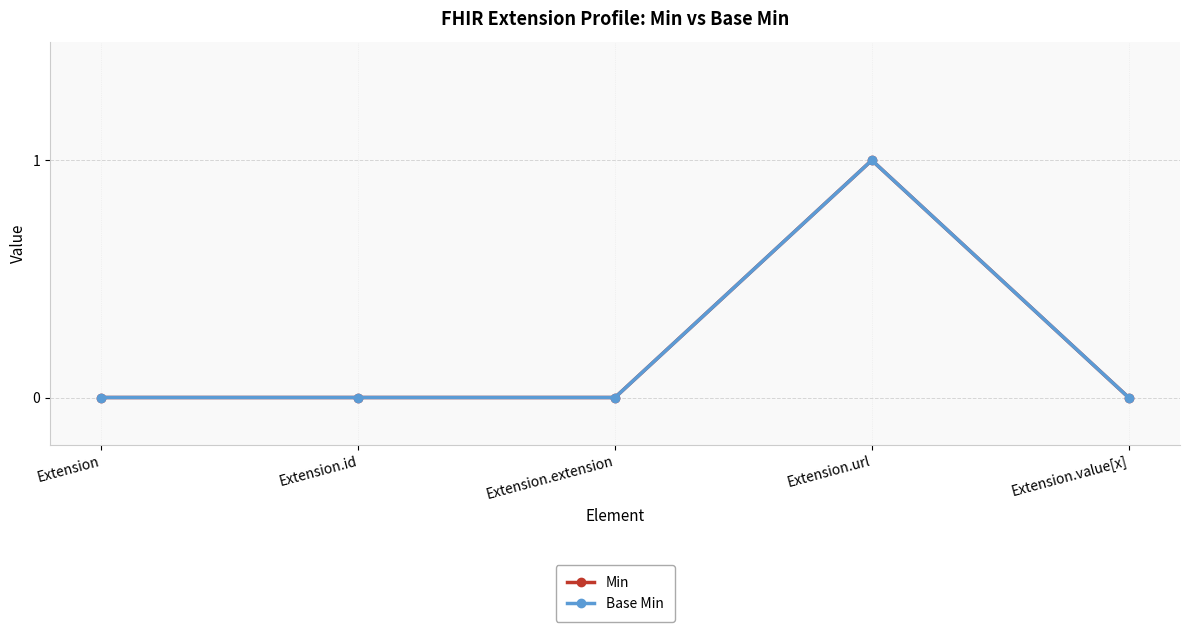

Which has a higher value, Extension.id or Extension.value[x]?

Extension.id